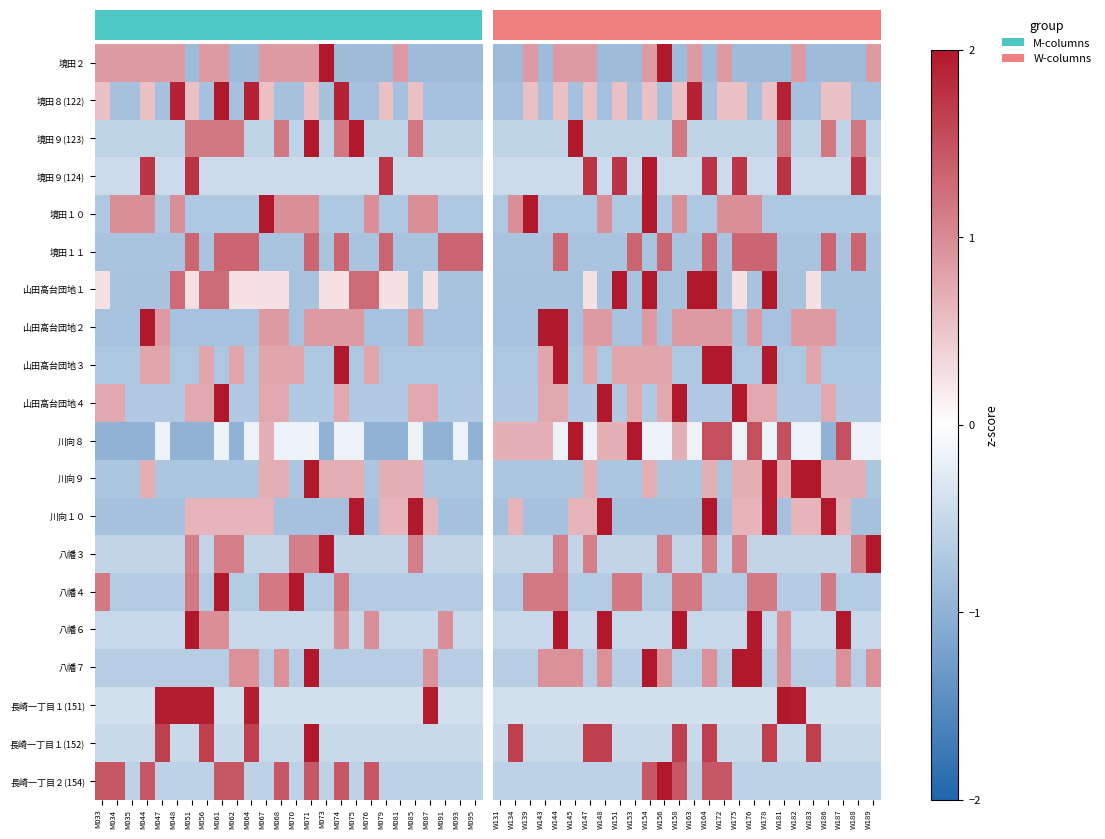

What is the minimum value shown in the chart?

-1.0